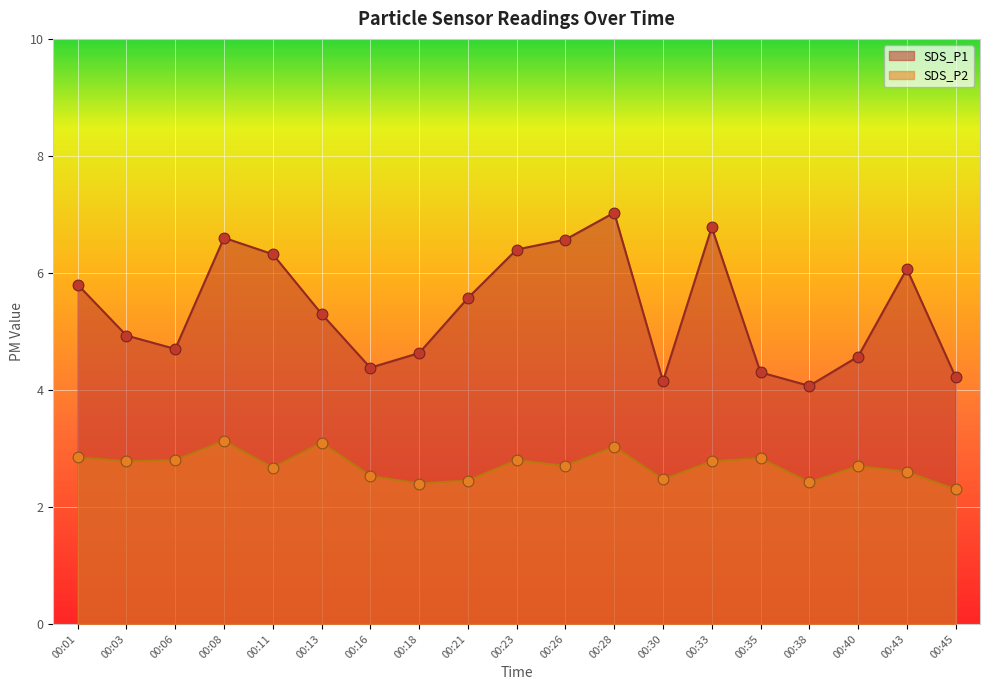

Which series has the largest total across all categories?

SDS_P1